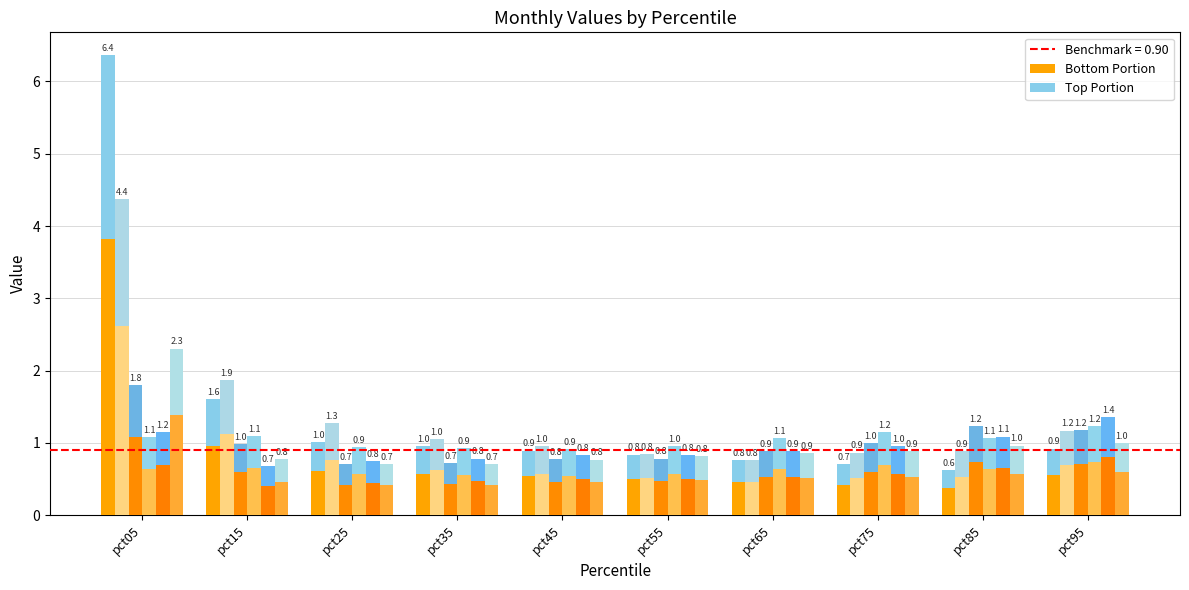

Is it true that the value at pct05 is 3.8?

False